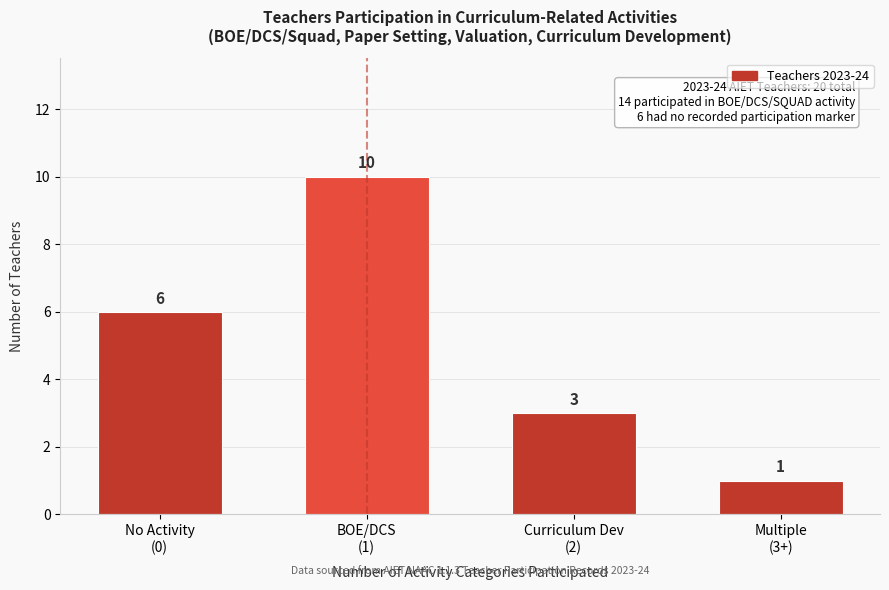

Reading right to left, list all the values displayed in this chart.

1	3	10	6